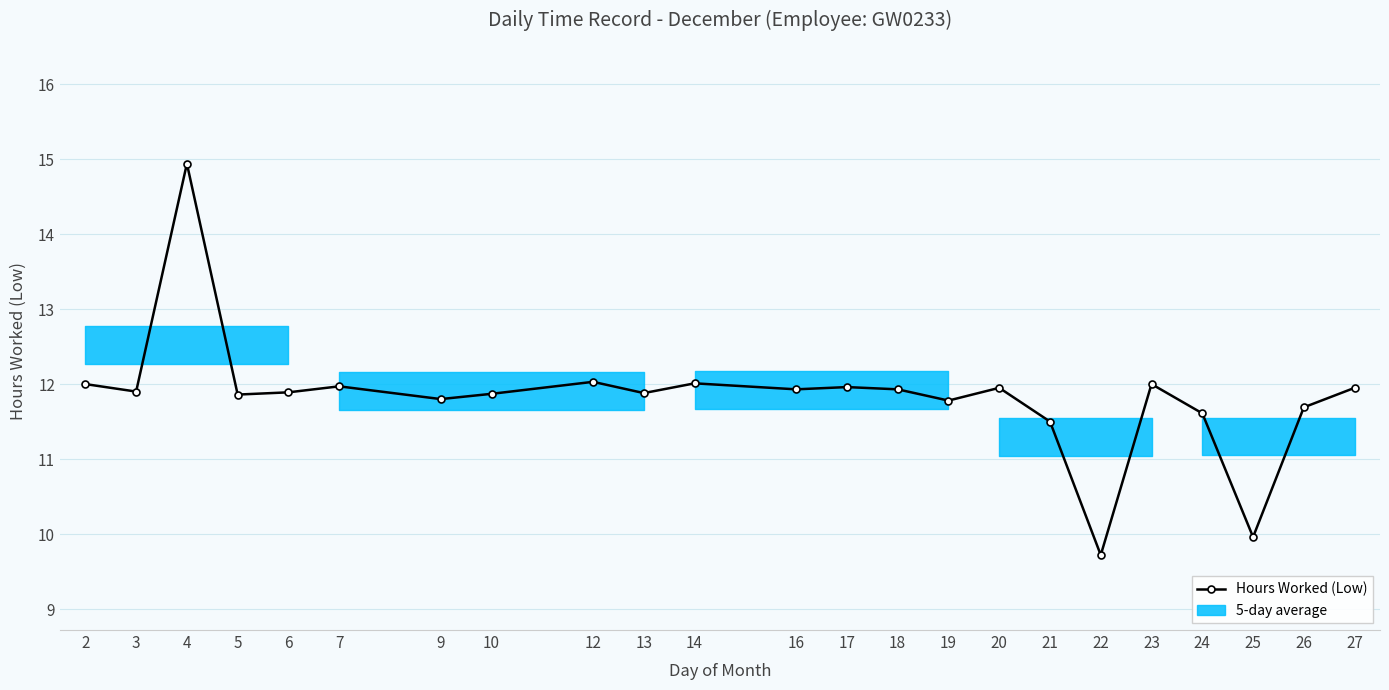

Which label corresponds to the largest value in the chart?

4